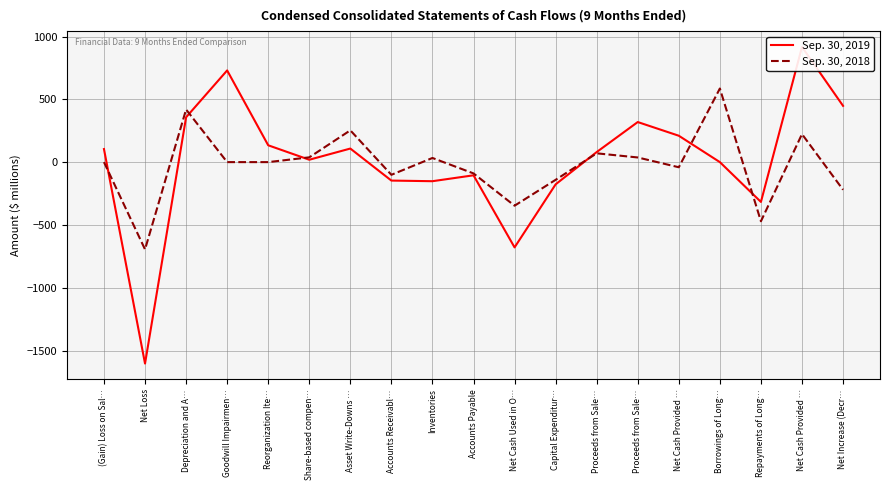

At which category is the sum across all series the highest?

Net Cash Provided …